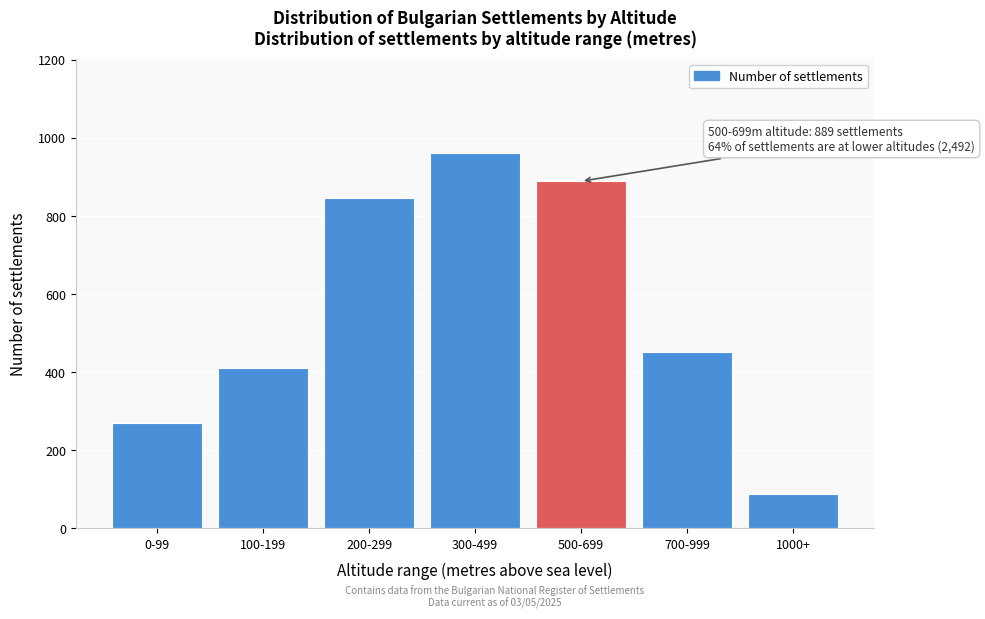

Reading left to right, transcribe all the data shown in this chart.

0-99=271	100-199=412	200-299=847	300-499=962	500-699=889	700-999=453	1000+=88